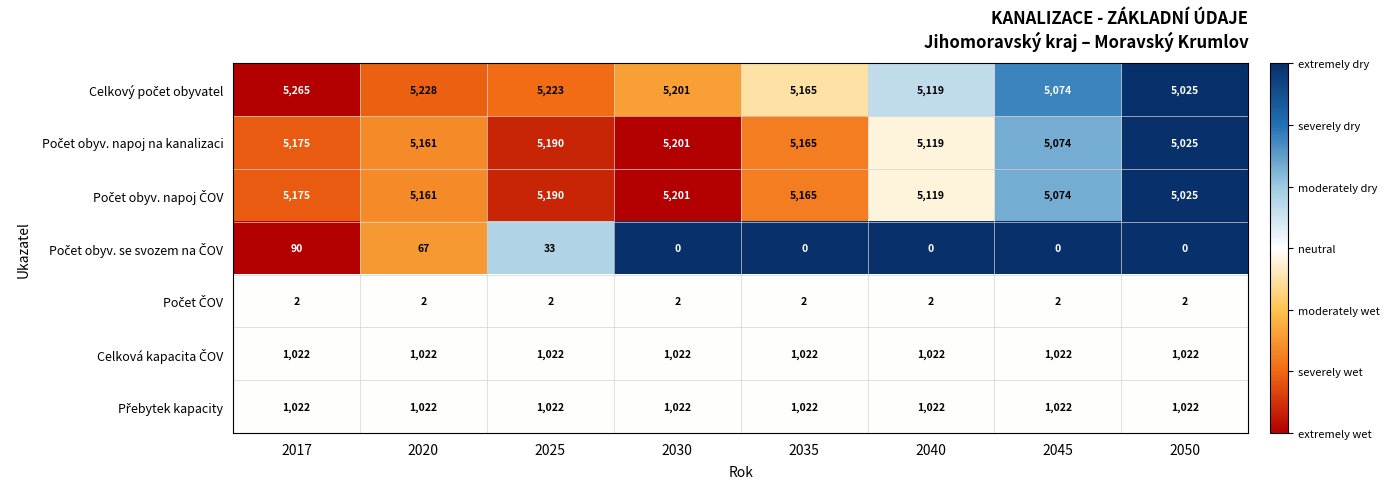

What is the difference between the highest and lowest values at 2030?

5201